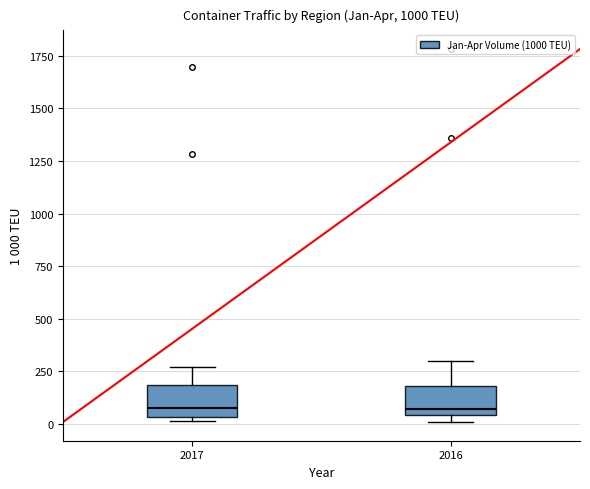

Reading left to right, read every box against the y-axis: the position of its median line, the range the box covers, and the ends of its whiskers. The values are not printed on the chart, so give them approximately, as read against the axis.

2017: median 100, box 50 to 200, whiskers 0 to 250
2016: median 50 (just above the box's lower edge), box 50 to 200, whiskers 0 to 300